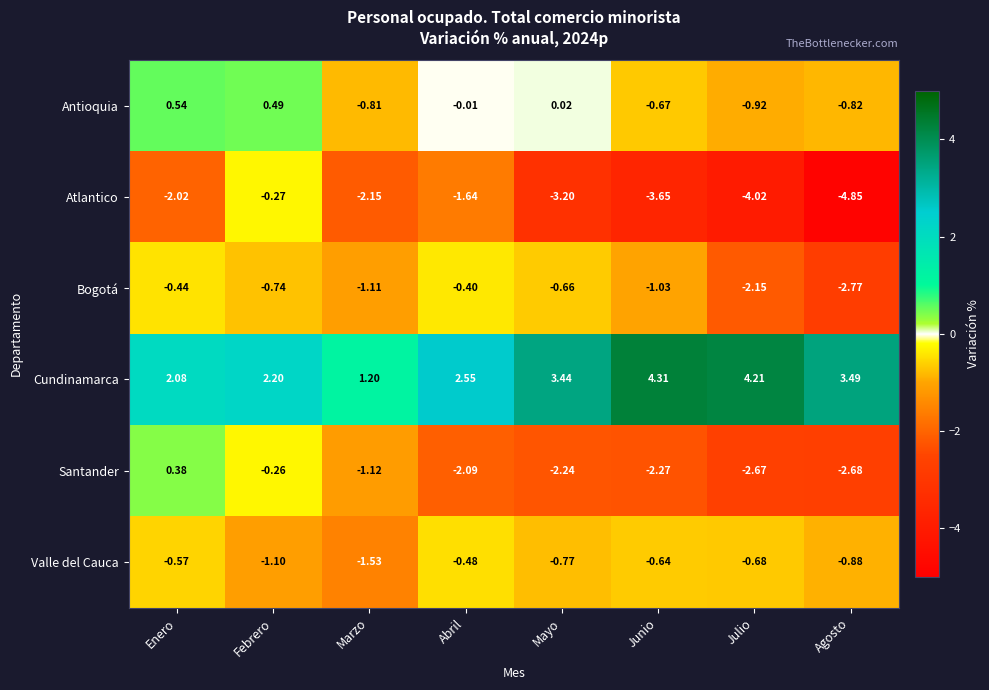

Which series has the widest spread of values?

Atlantico